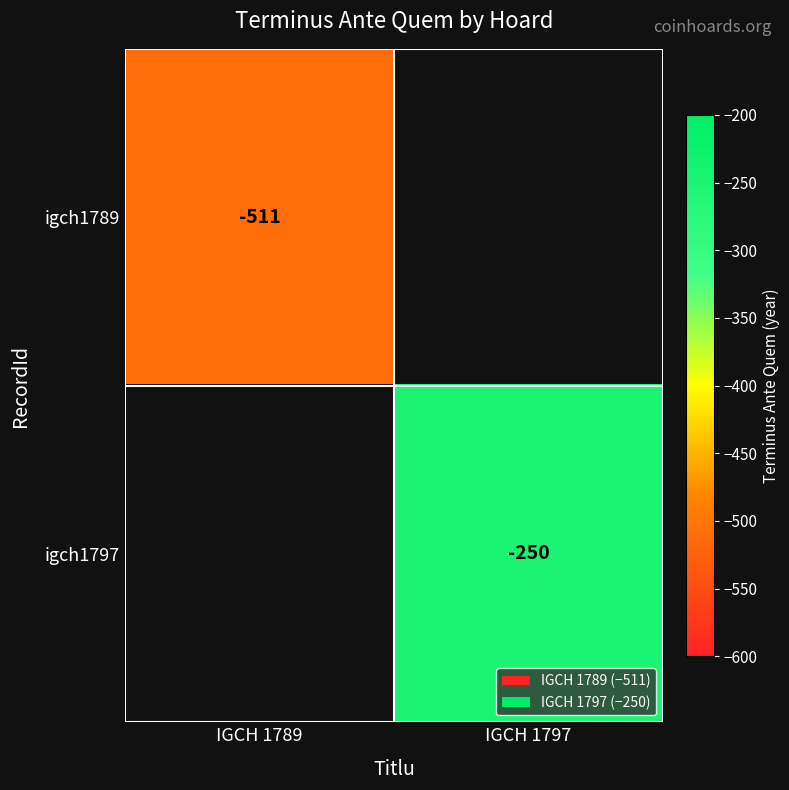

Is the value of igch1797 at IGCH 1797 greater than the value of igch1789 at IGCH 1789?

Yes